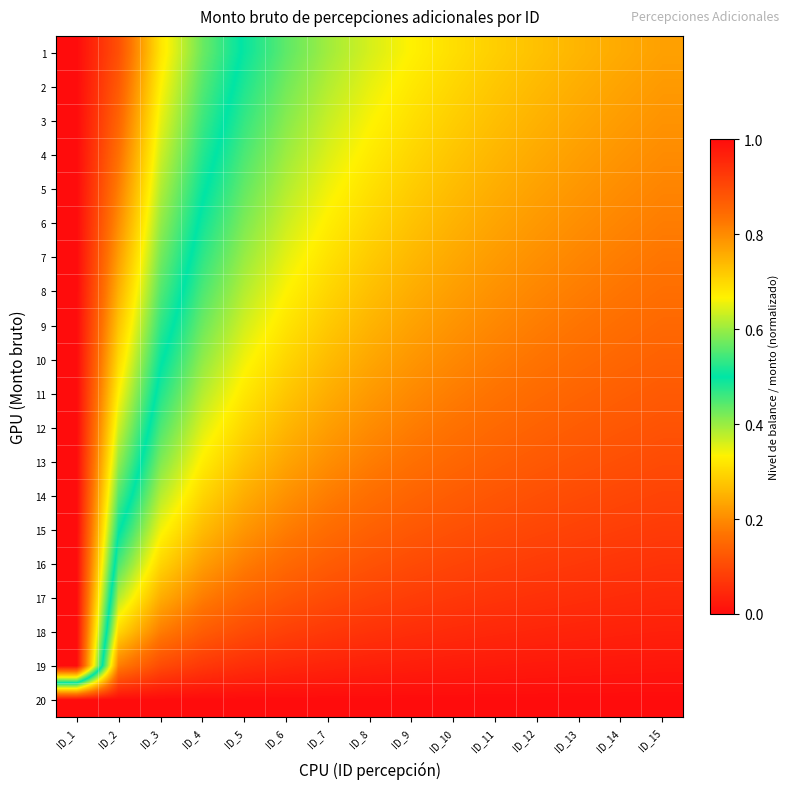

At how many categories does at least one series exceed 0?

15